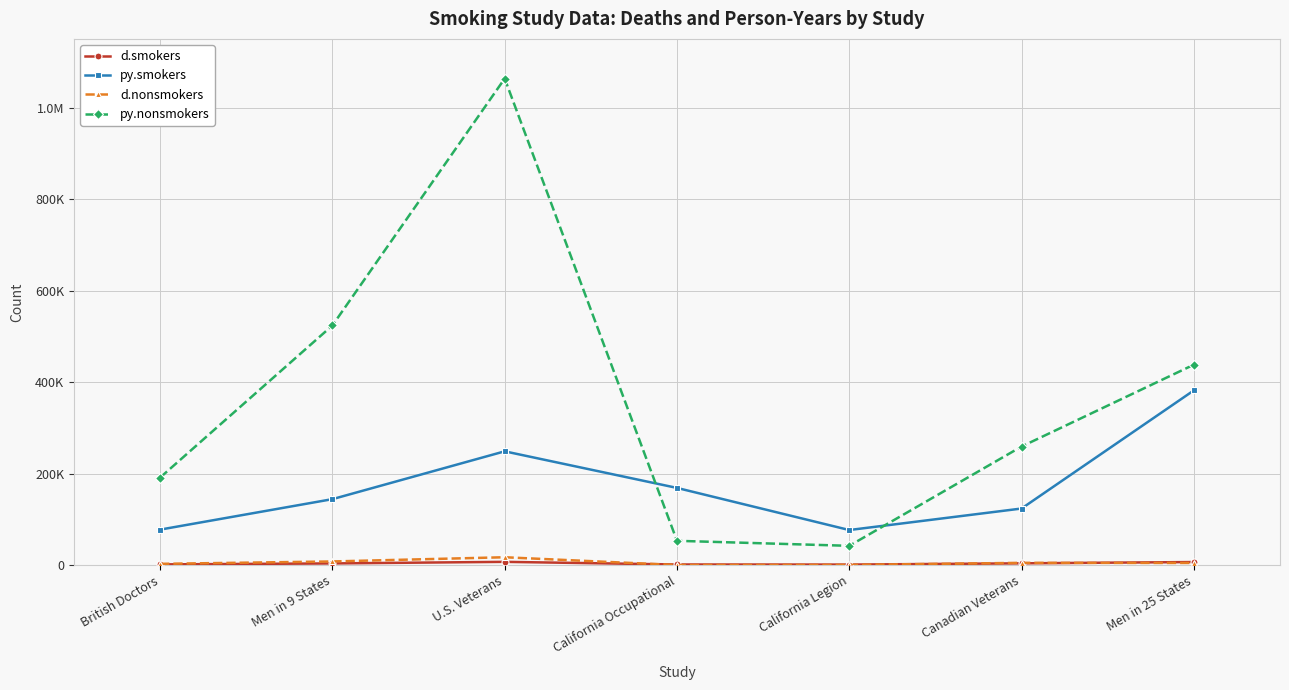

Reading right to left, list all the values displayed in this chart.

d.smokers: 6813	4001	1264	1456	7236	3781	1672
py.smokers: 381896	123766	76754	168794	248735	144242	77669
d.nonsmokers: 4799	5069	440	258	17283	8089	2862
py.nonsmokers: 438104	259234	42246	53206	1063265	523758	191331